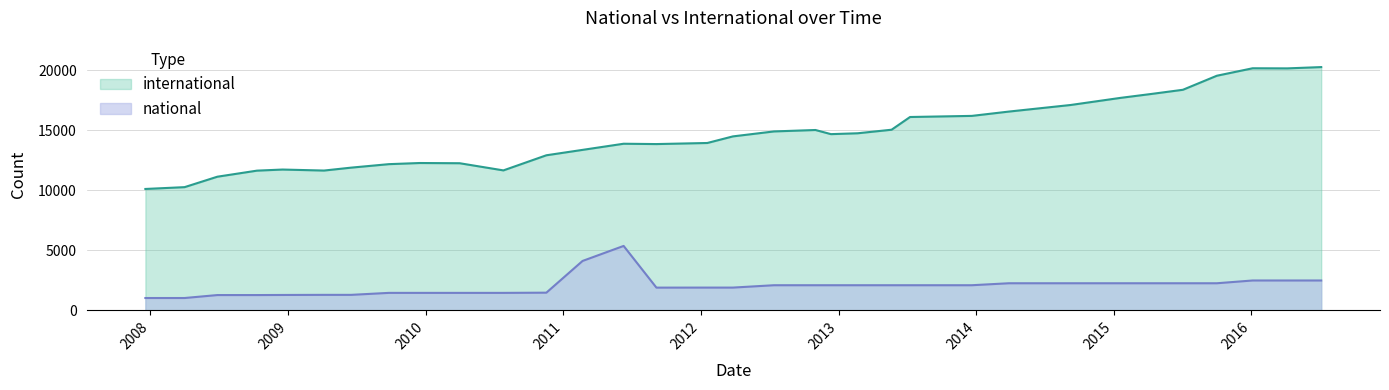

Which series has the largest range (max minus min)?

international